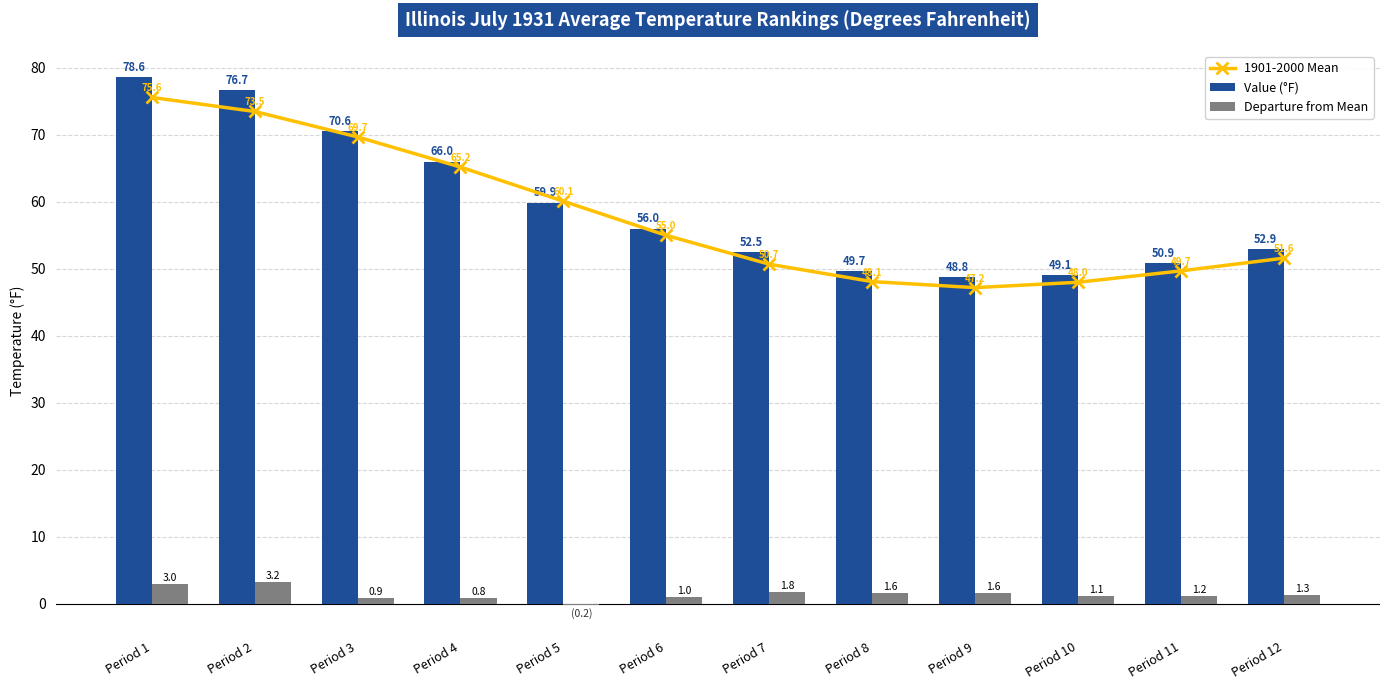

Which category has the highest value in the Departure from Mean series?

Period 2